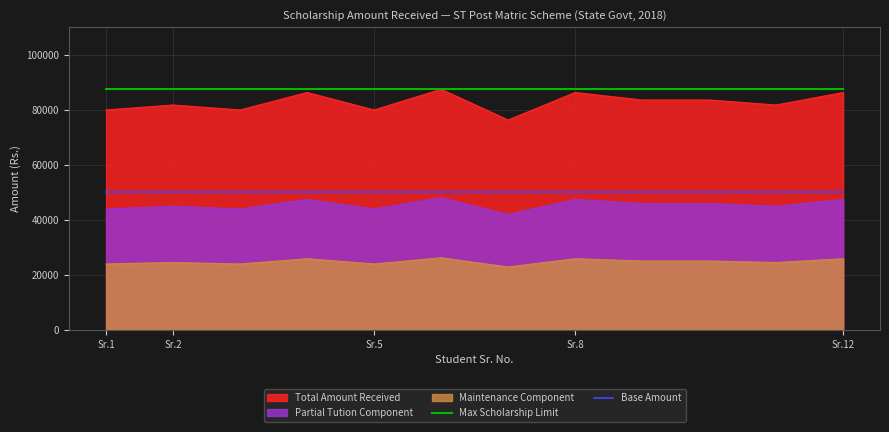

Which series has the largest range (max minus min)?

Total Amount Received